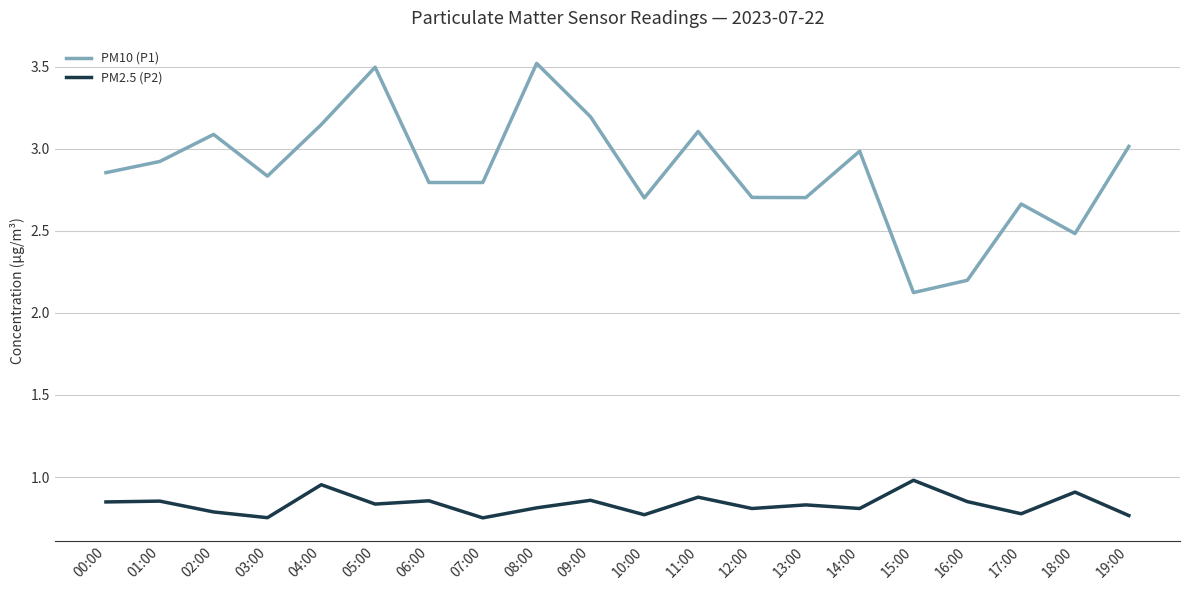

What is the sum of the PM10 (P1) values at 02:00 and 07:00?

5.9